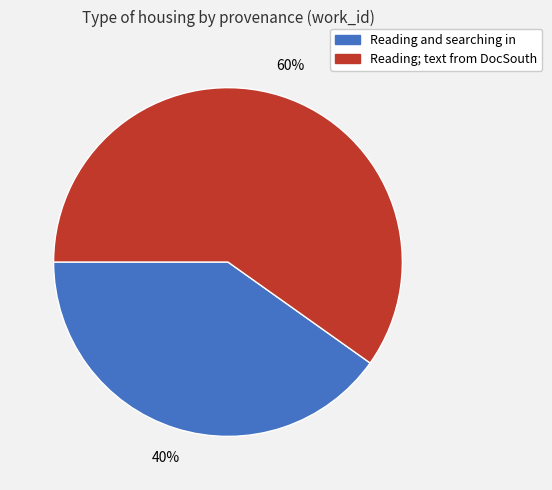

Which slice is the smallest?

Reading and searching in